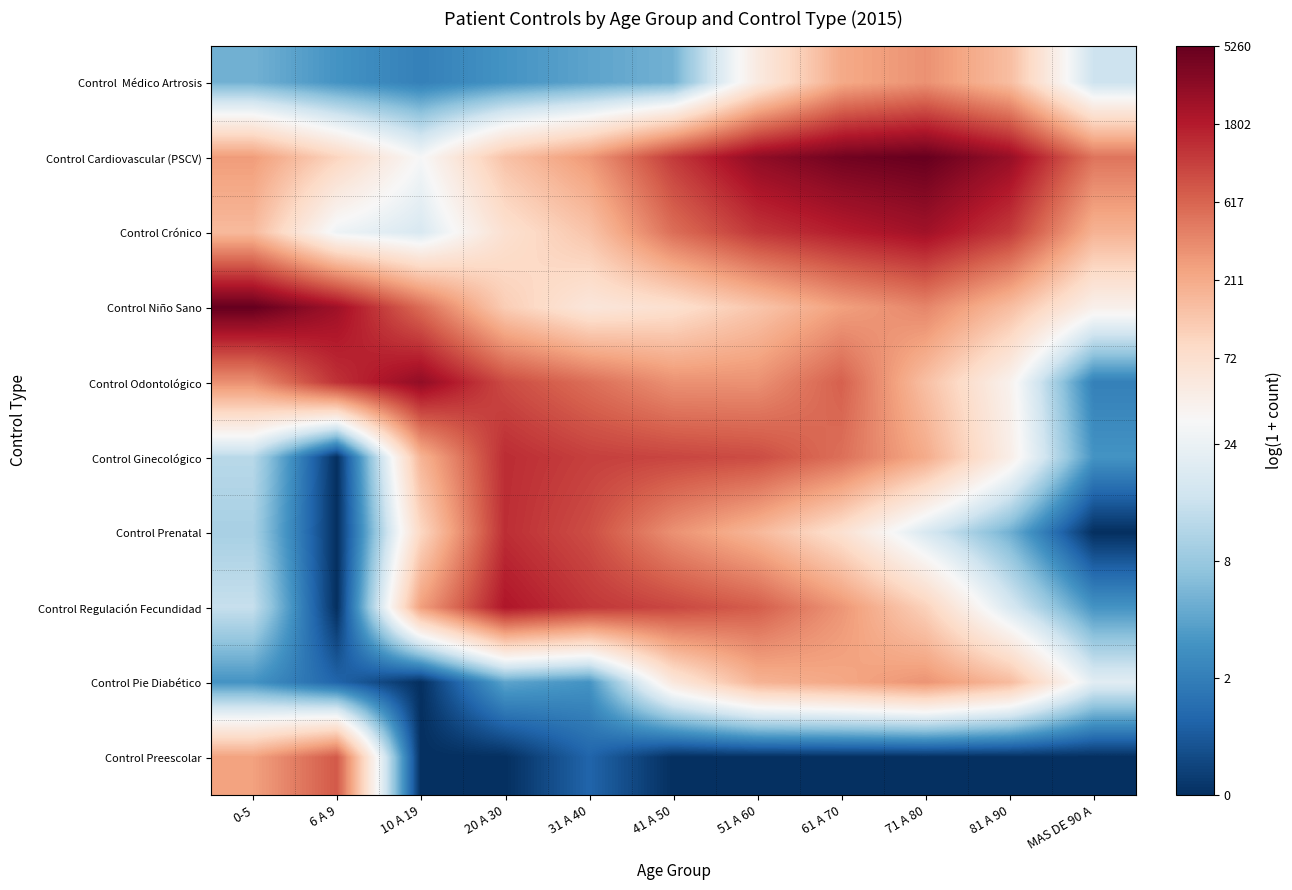

What is the total value across all series at 81 A 90?

42.1